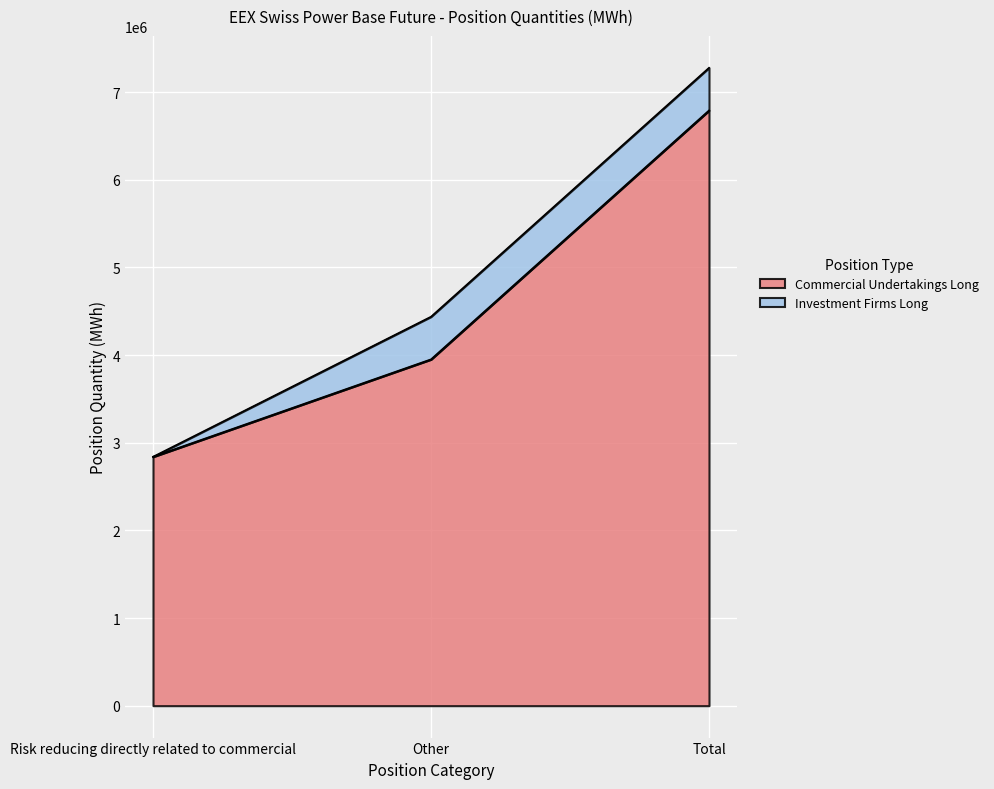

Which label corresponds to the largest value in the chart?

Total